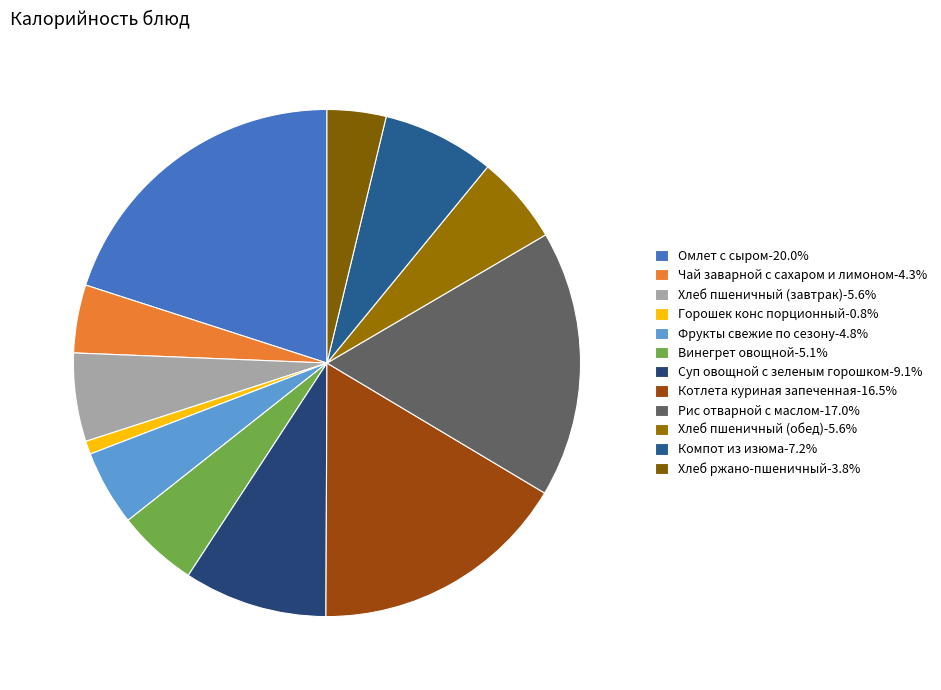

True or false: Рис отварной с маслом accounts for 11% of the total.

False